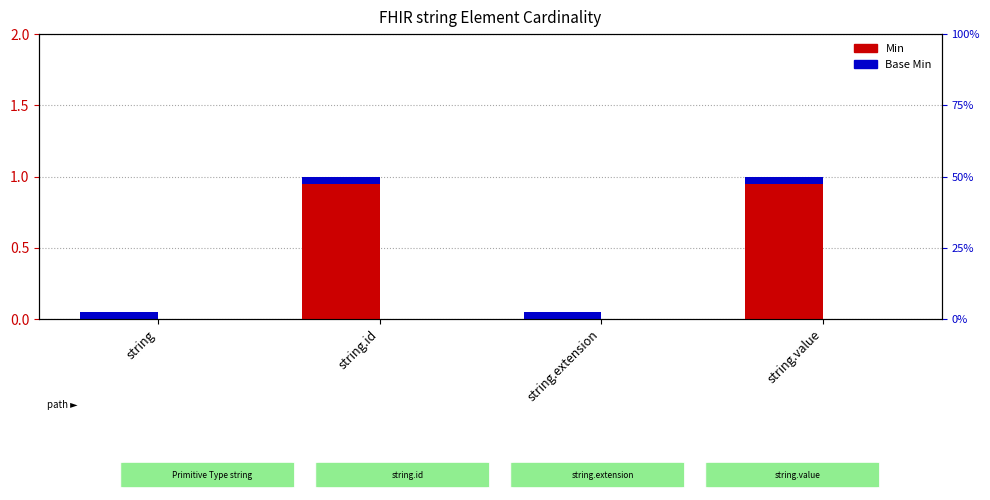

List the series in order of their peak value, highest first.

Min, Base Min